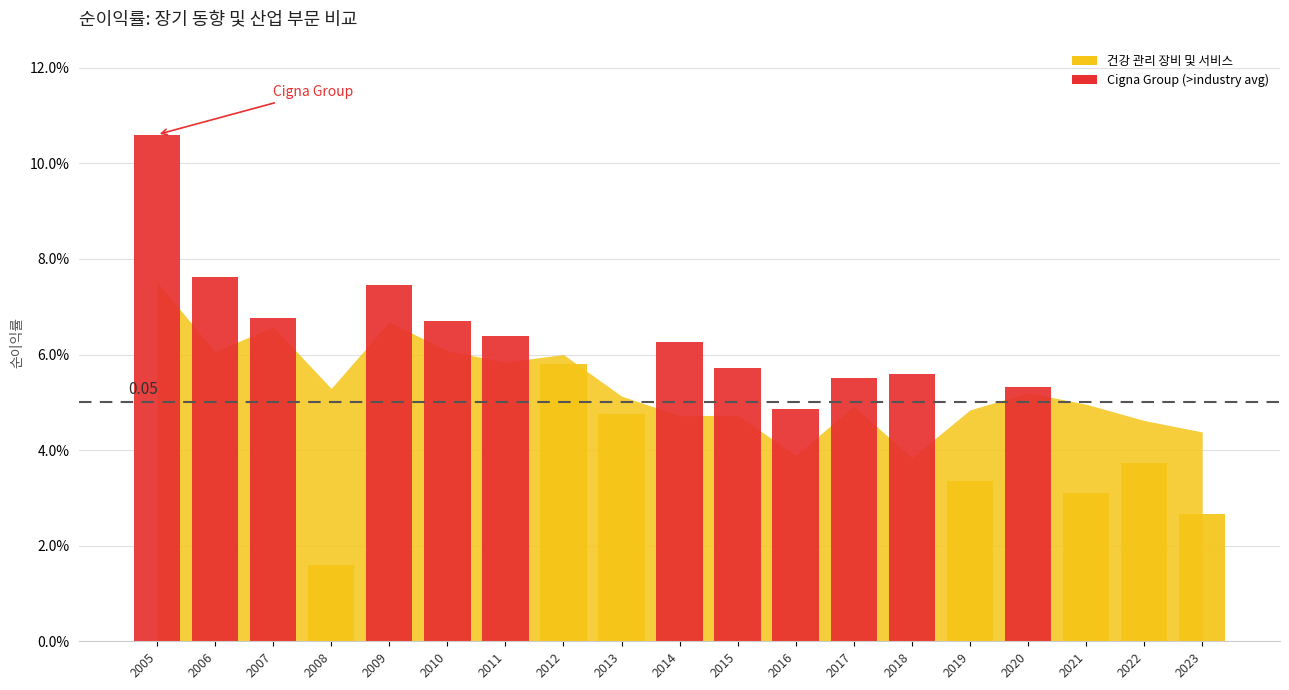

The value of Cigna Group at 2017 is 0.1. True or false?

True